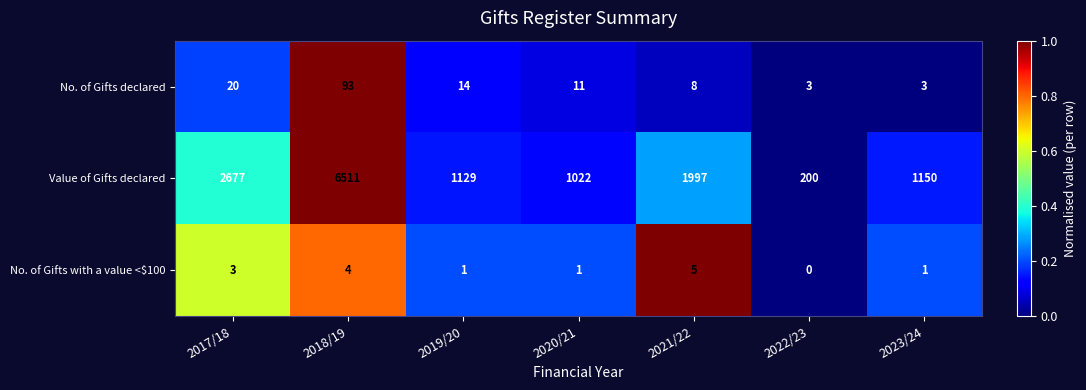

What is the total value across all series at 2017/18?

2700